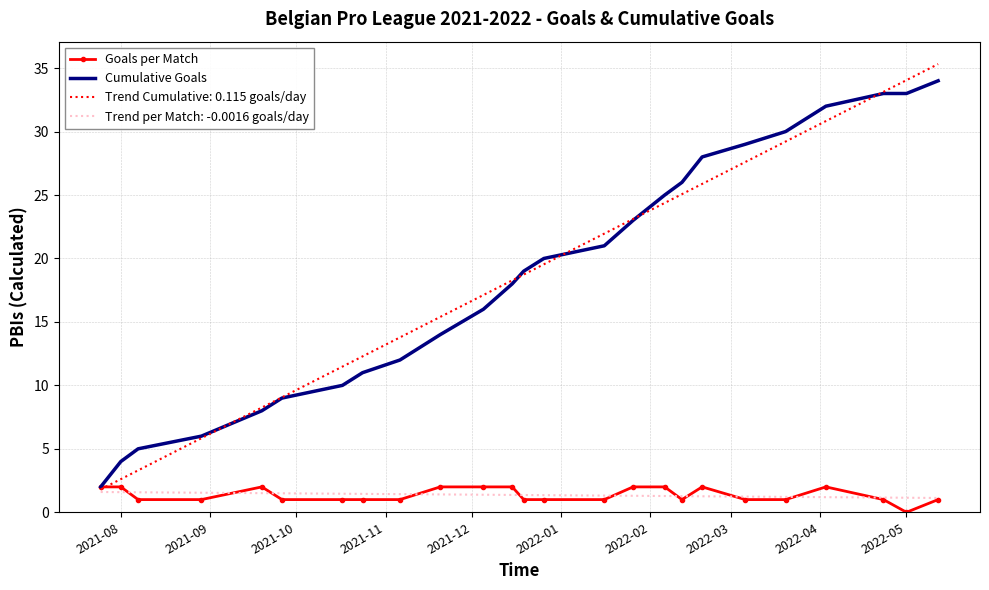

What is the greatest value displayed?

35.3